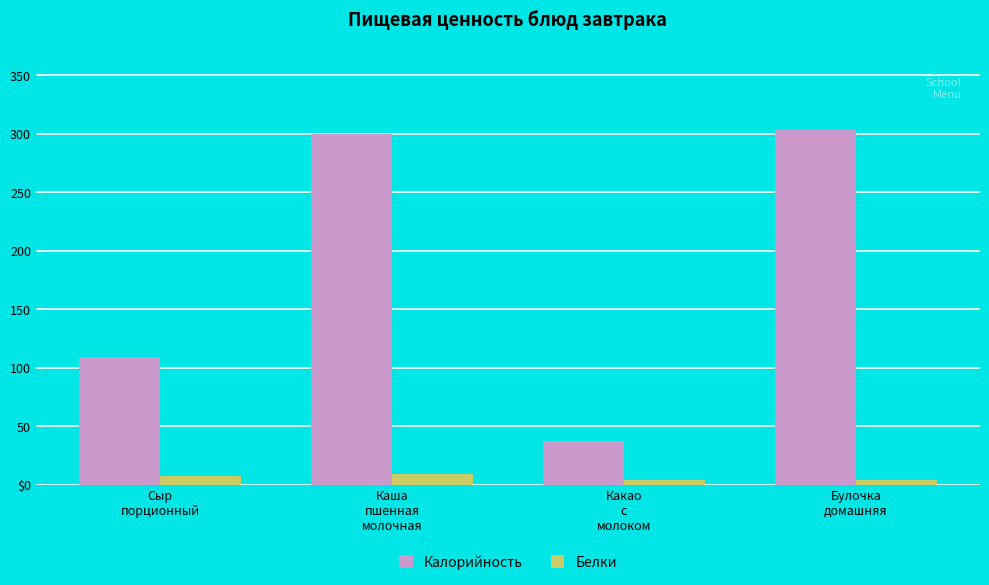

Does the chart contain stacked bars?

No